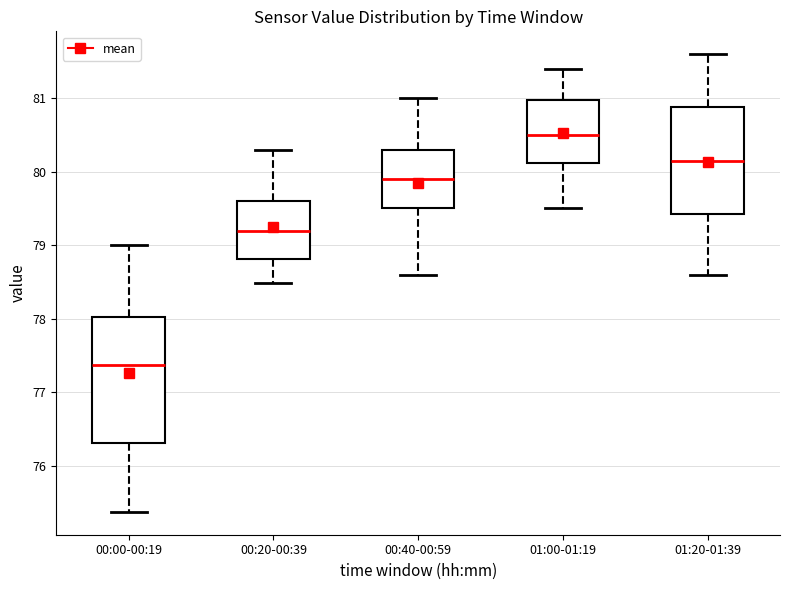

Reading left to right, read every box against the y-axis: the position of its median line, the range the box covers, and the ends of its whiskers. The values are not printed on the chart, so give them approximately, as read against the axis.

00:00-00:19: median 77.4, box 76.3 to 78.0, whiskers 75.4 to 79.0
00:20-00:39: median 79.2, box 78.8 to 79.6, whiskers 78.5 to 80.3
00:40-00:59: median 79.9, box 79.5 to 80.3, whiskers 78.6 to 81.0
01:00-01:19: median 80.5, box 80.1 to 81.0, whiskers 79.5 to 81.4
01:20-01:39: median 80.2, box 79.4 to 80.9, whiskers 78.6 to 81.6